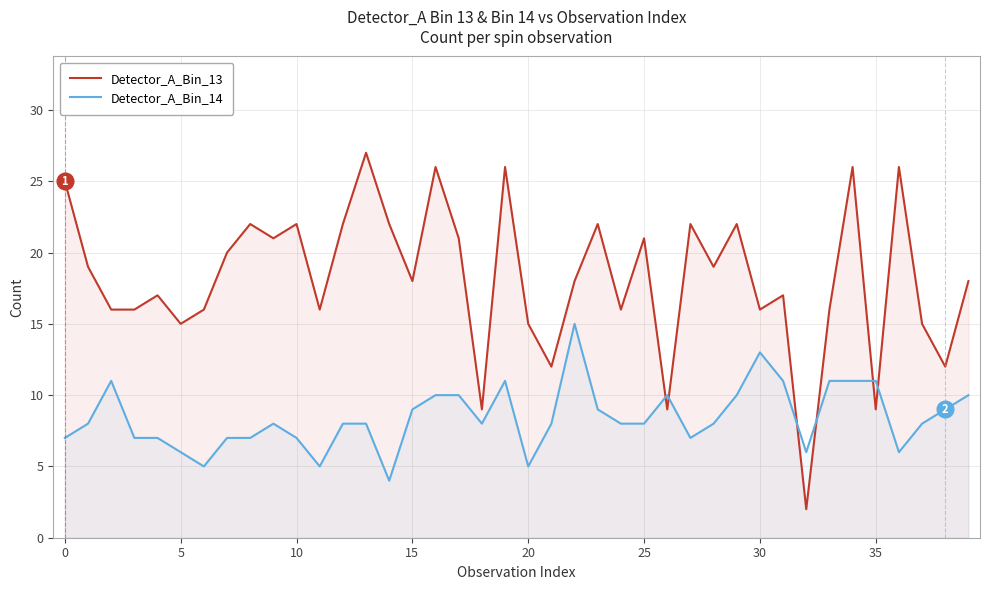

What is the sum of the Detector_A_Bin_14 values at 35 and 28?

19